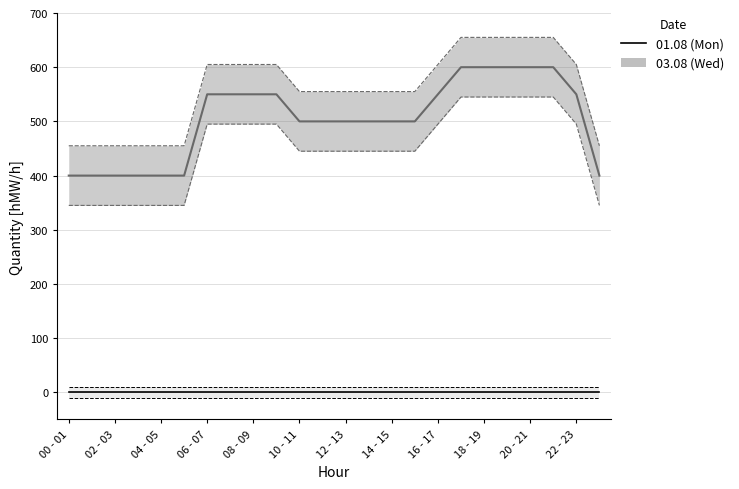

The 01.08 (Mon) series shows 0 at 02 - 03. True or false?

True